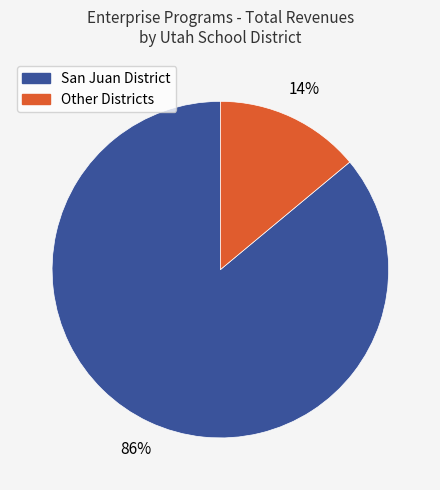

To the nearest percent, what is the average slice percentage?

50%